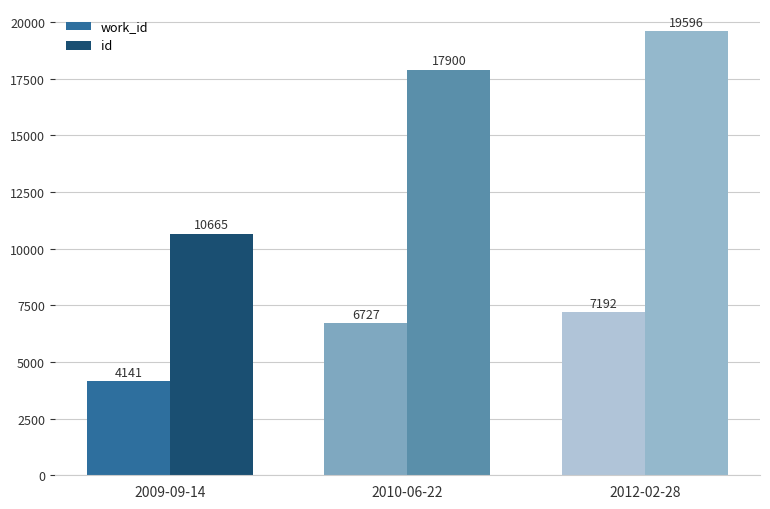

What is the average value of the work_id series?

6020